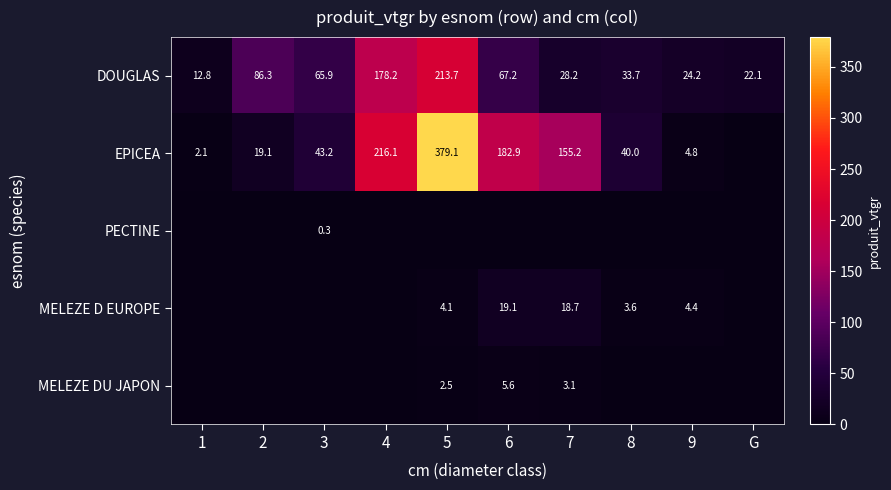

The MELEZE D EUROPE series shows 3.6 at 8. True or false?

True